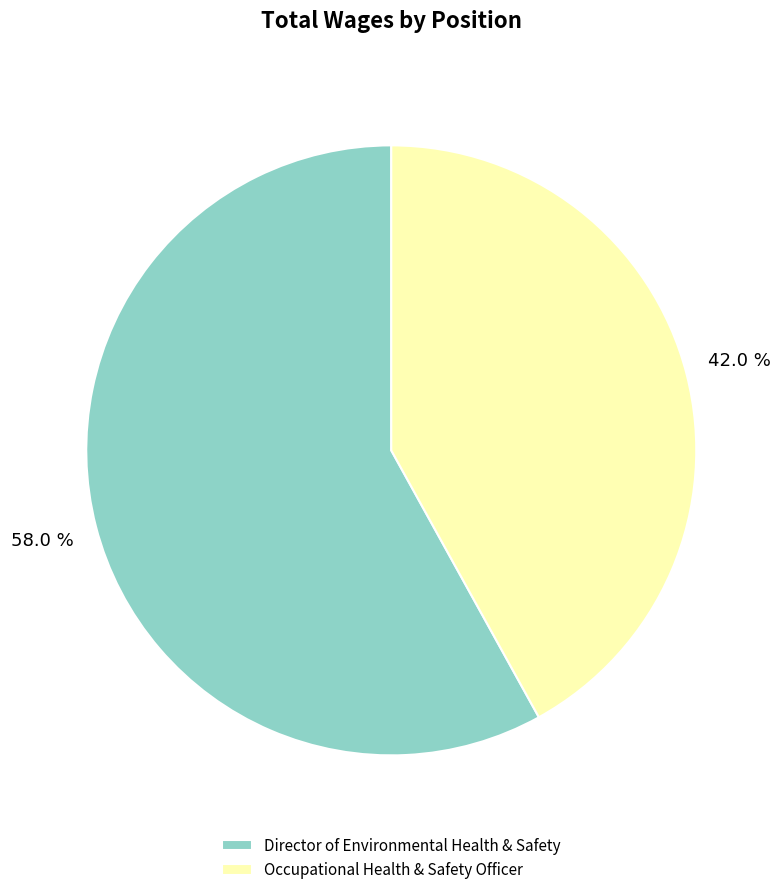

Combined, what portion of the pie is Director of Environmental Health & Safety and Occupational Health & Safety Officer?

100.0%